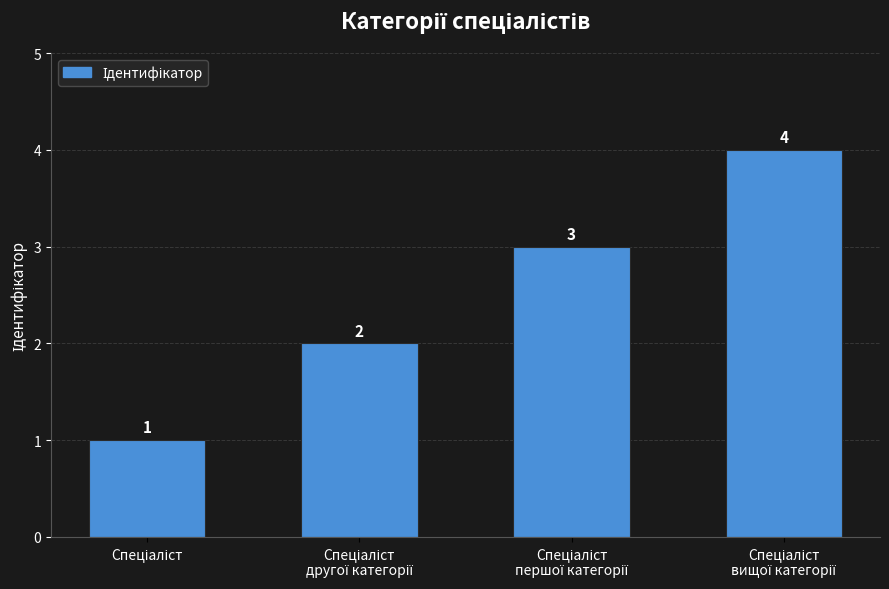

What is the maximum value shown in the chart?

4